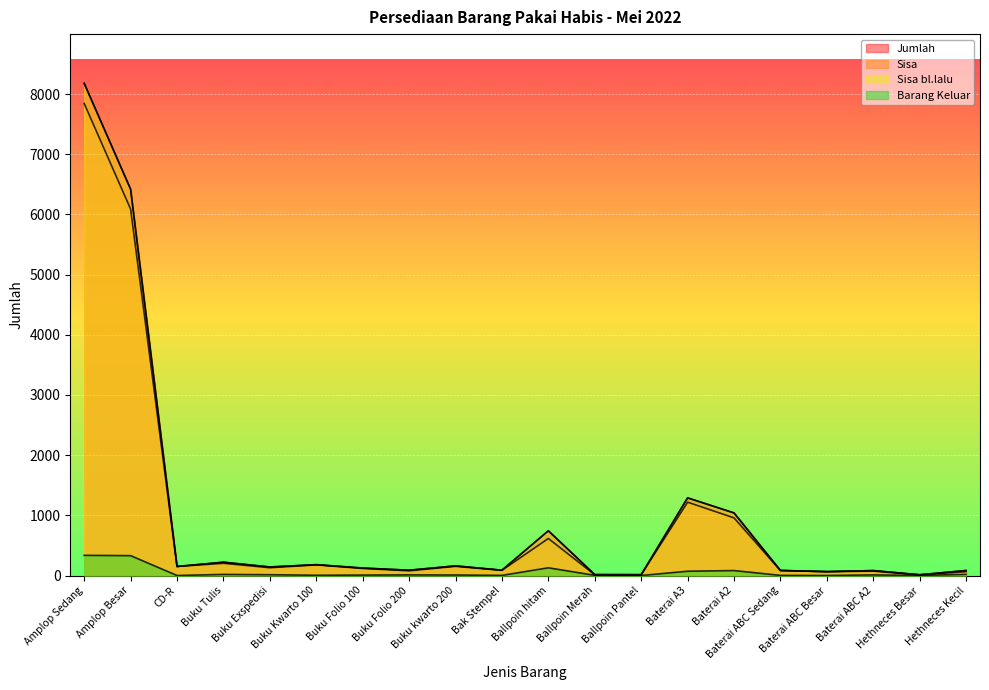

How many categories are shown in the chart?

20